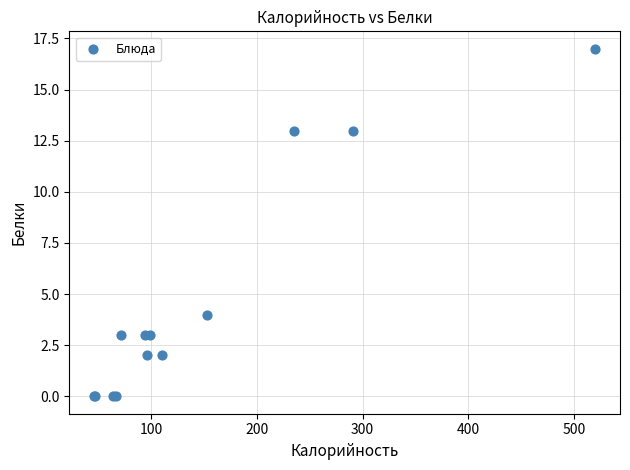

What Y value in the scatter plot is closest to 8?

4